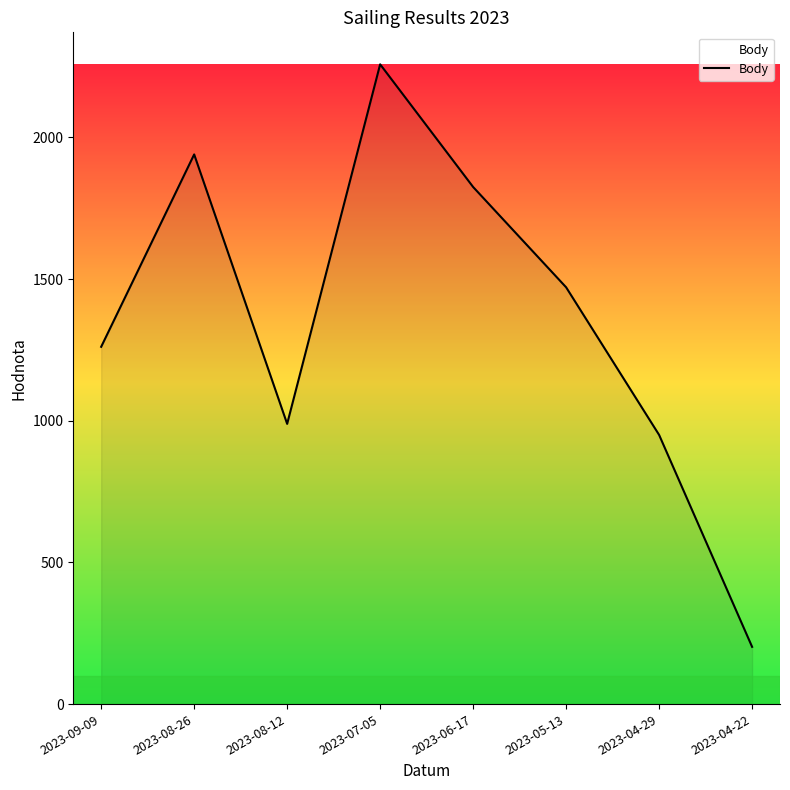

Where is the first local maximum?

2023-08-26